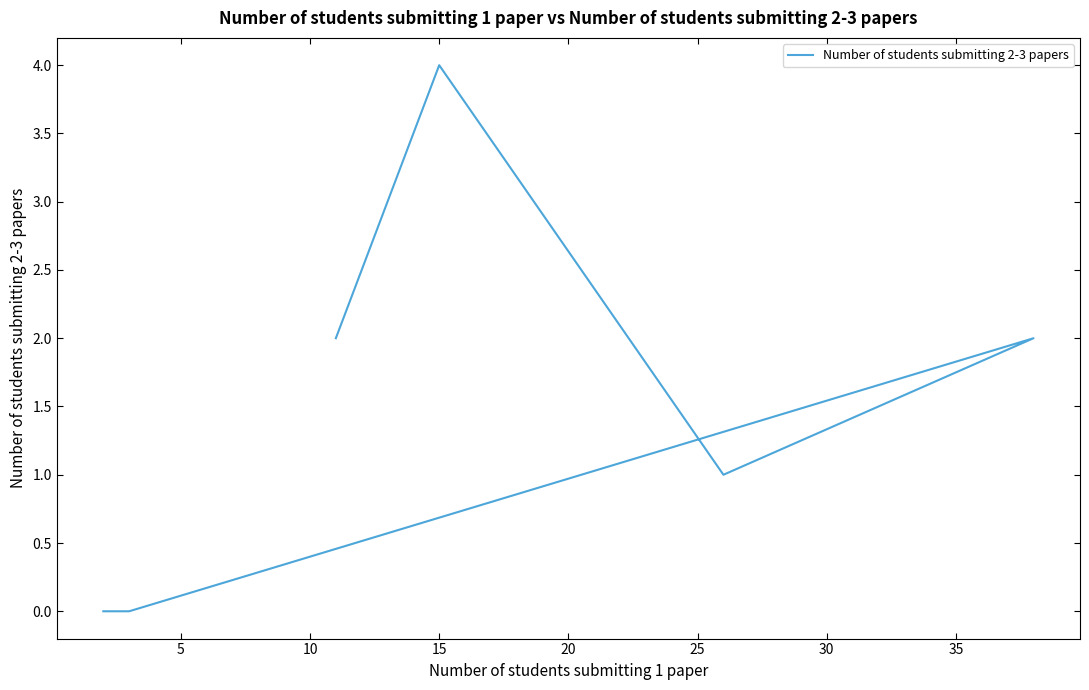

True or false: the data shows 1 at 15.

False